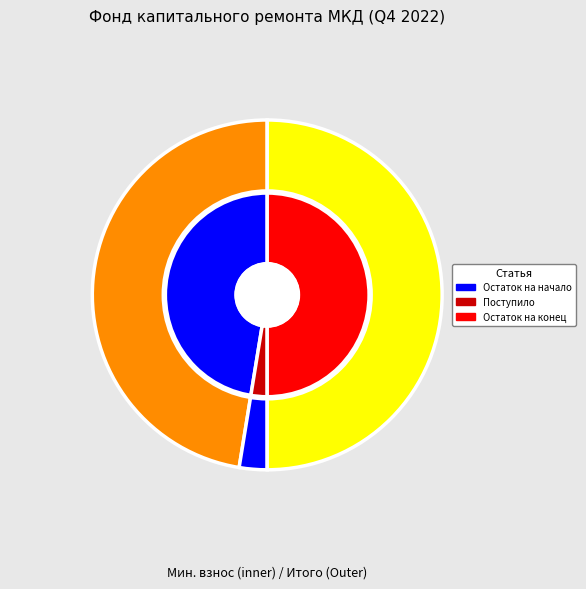

Count the number of slices in the pie.

4